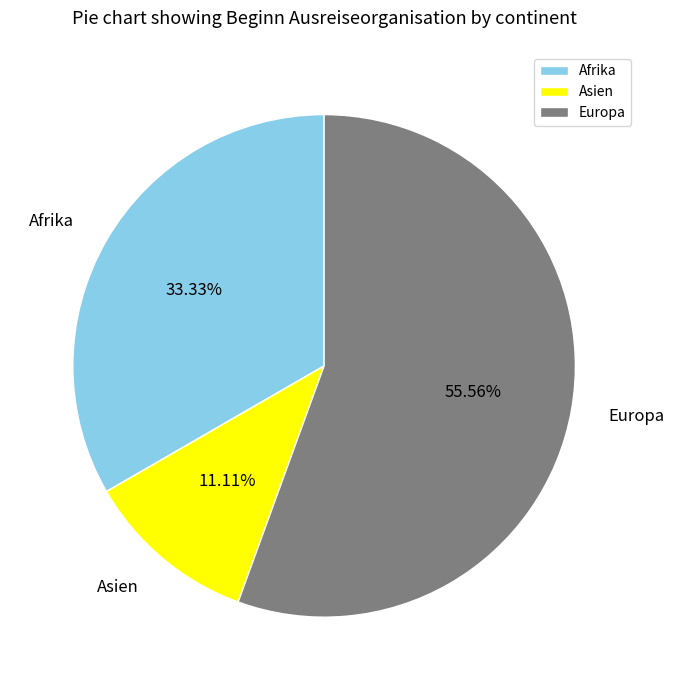

What is the ratio of the value at Europa to the value at Asien?

5.0